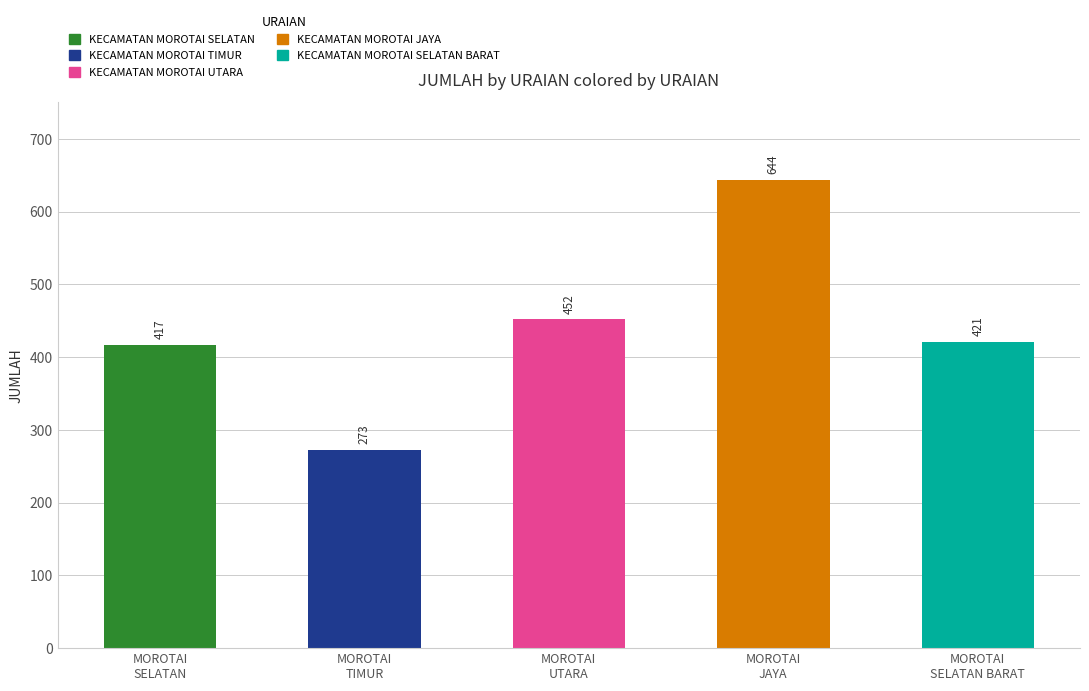

List the labels in order of value, smallest first.

MOROTAI
TIMUR, MOROTAI
SELATAN, MOROTAI
SELATAN BARAT, MOROTAI
UTARA, MOROTAI
JAYA